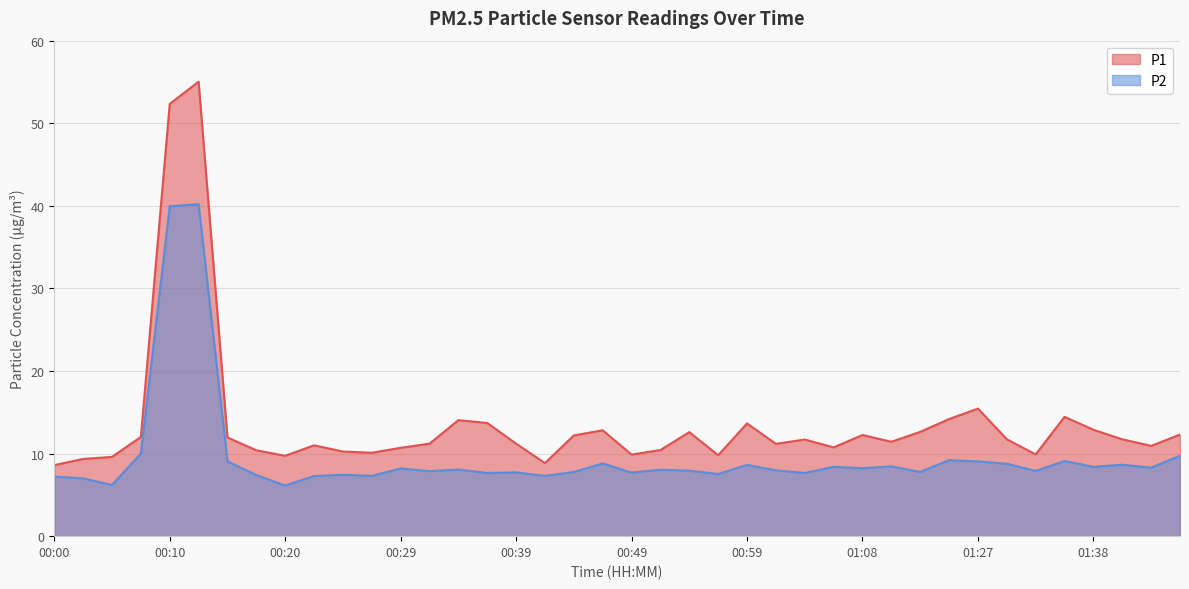

List the series in order of their overall mean, lowest first.

P2, P1